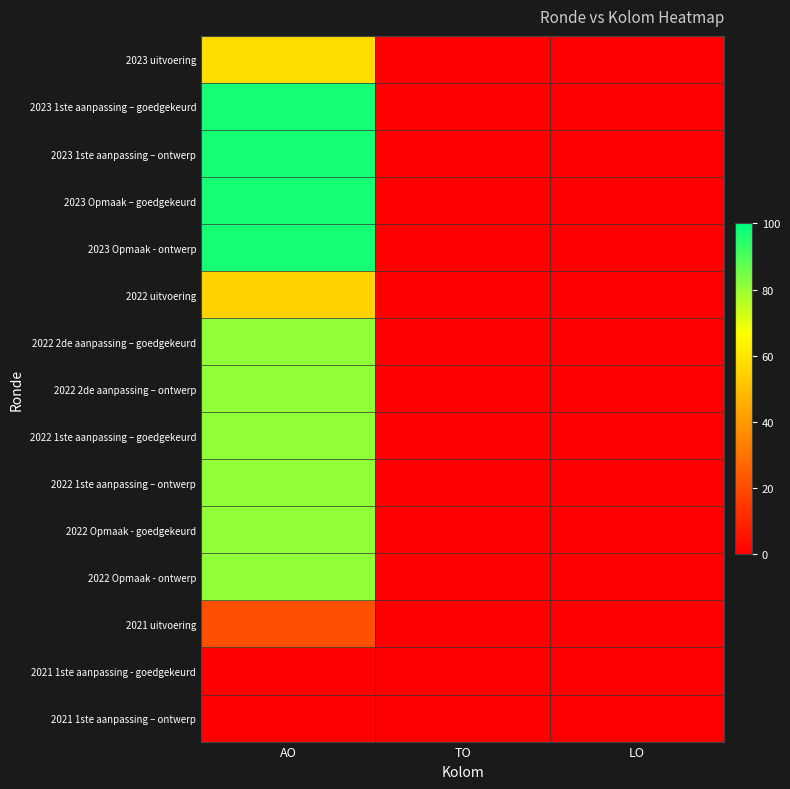

Which series has the largest total across all categories?

2023 1ste aanpassing – goedgekeurd